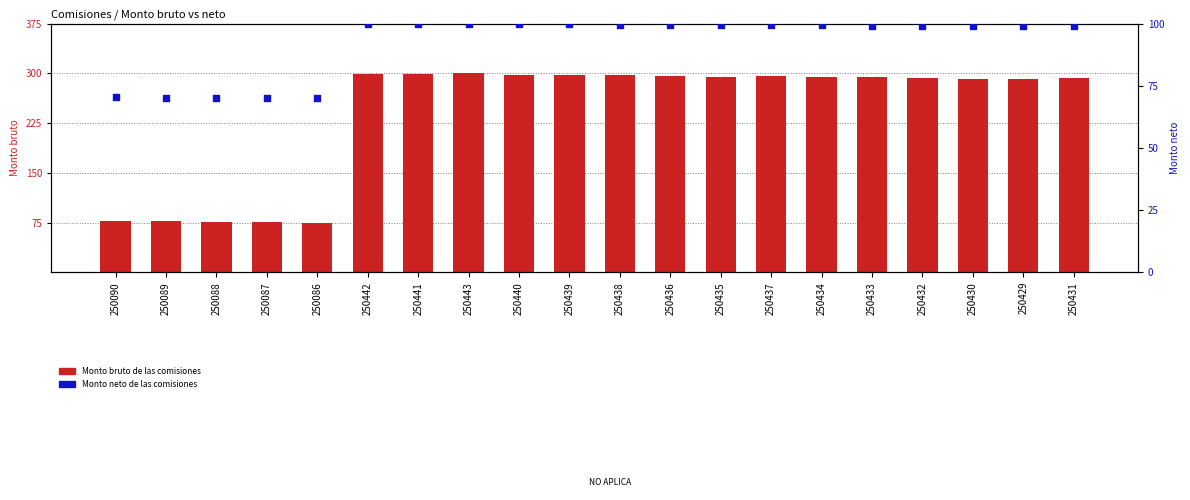

Is the value of Monto bruto de las comisiones at 250430 greater than the value of Monto neto de las comisiones at 250437?

Yes